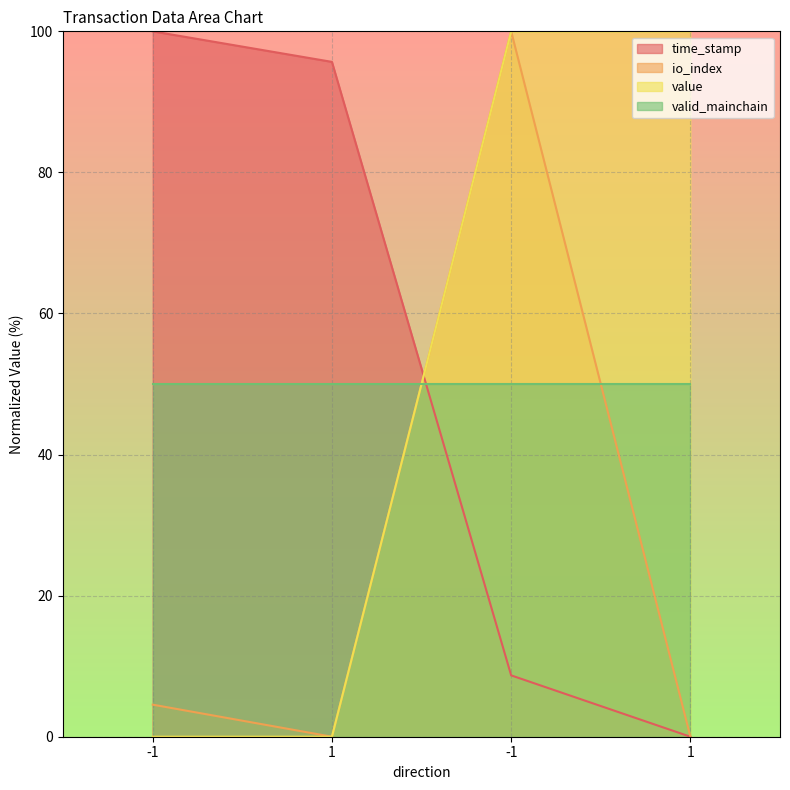

What is the average value of the time_stamp series?

51.1